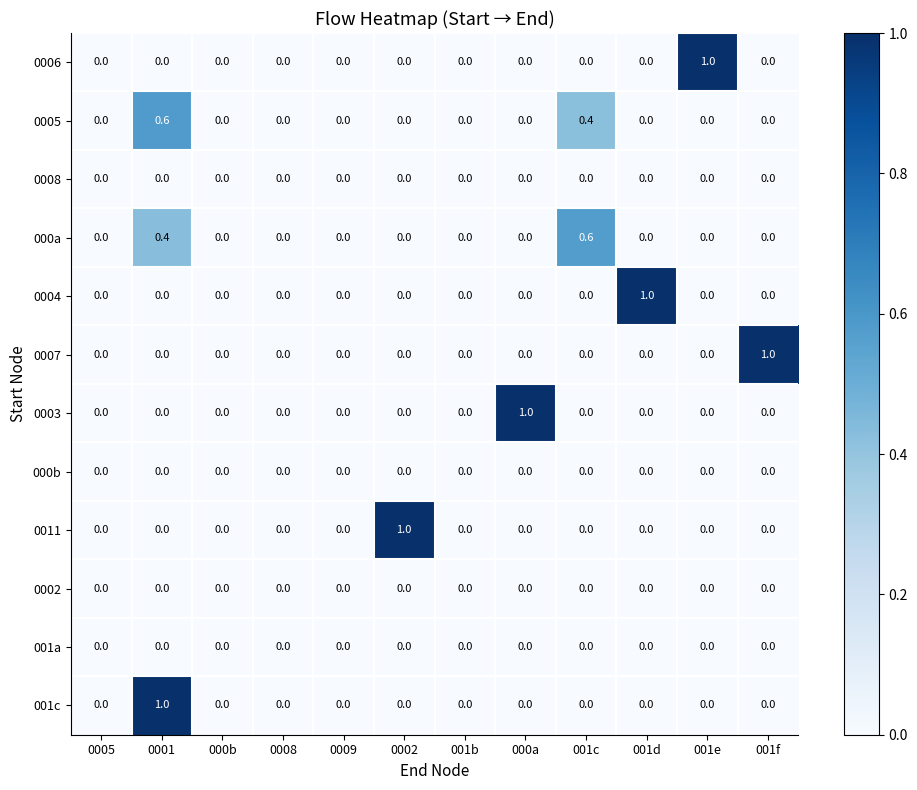

What is the maximum value shown in the chart?

1.0